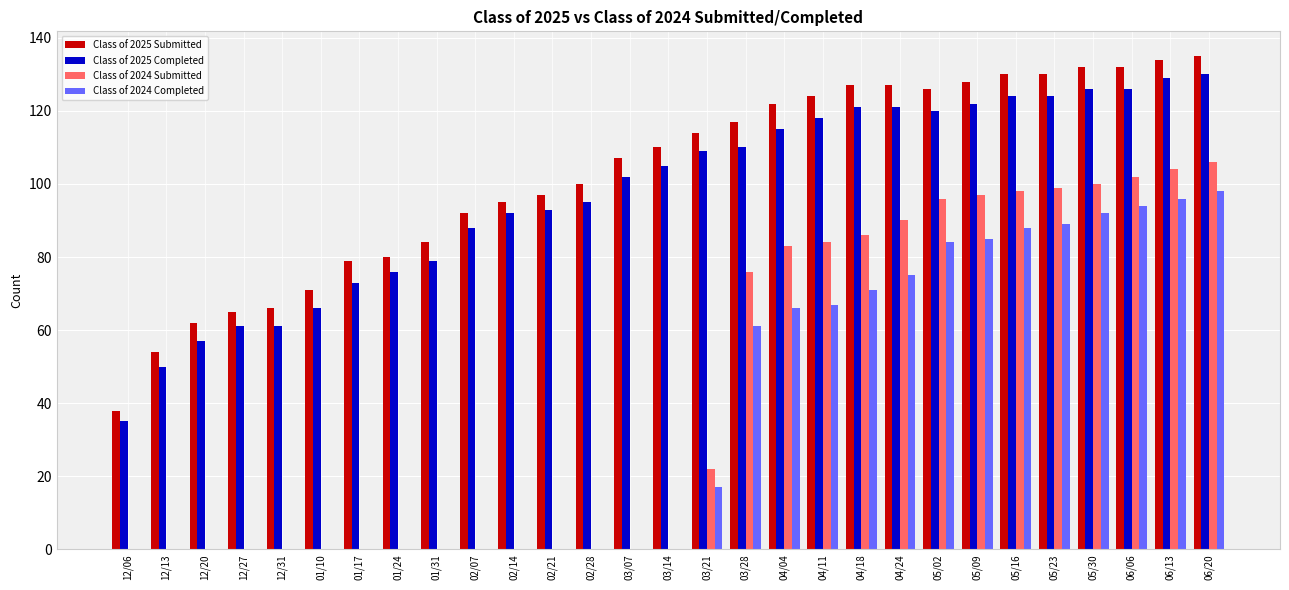

The Class of 2024 Submitted series shows -33 at 02/07. True or false?

False